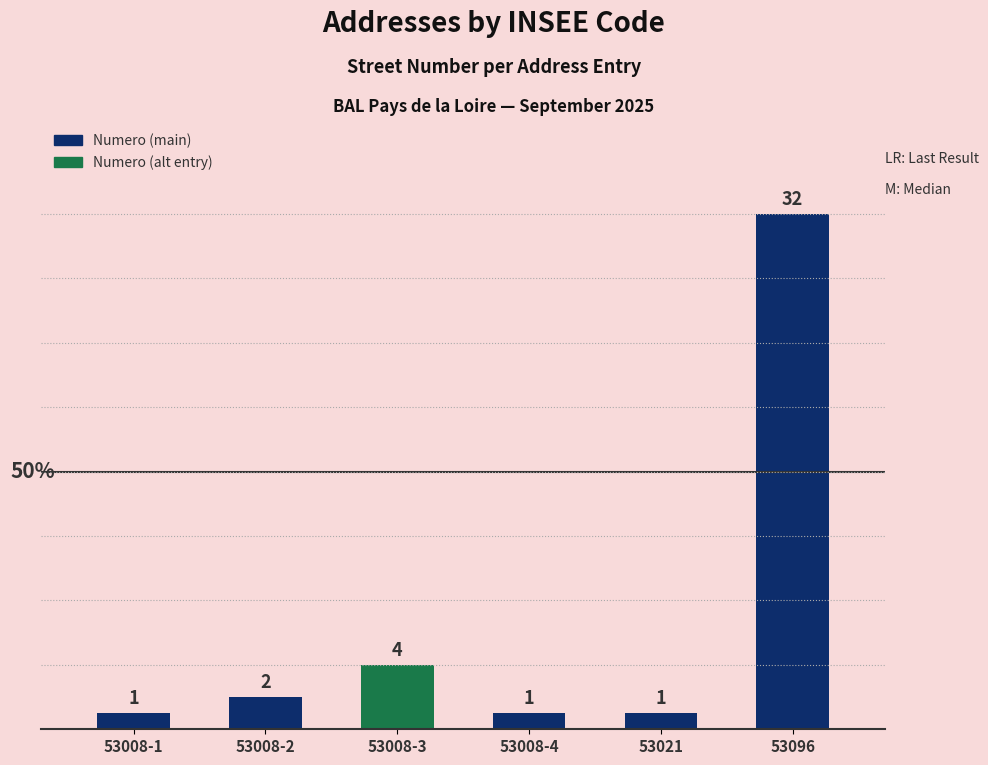

What is the sum of the values at 53096 and 53021?

33